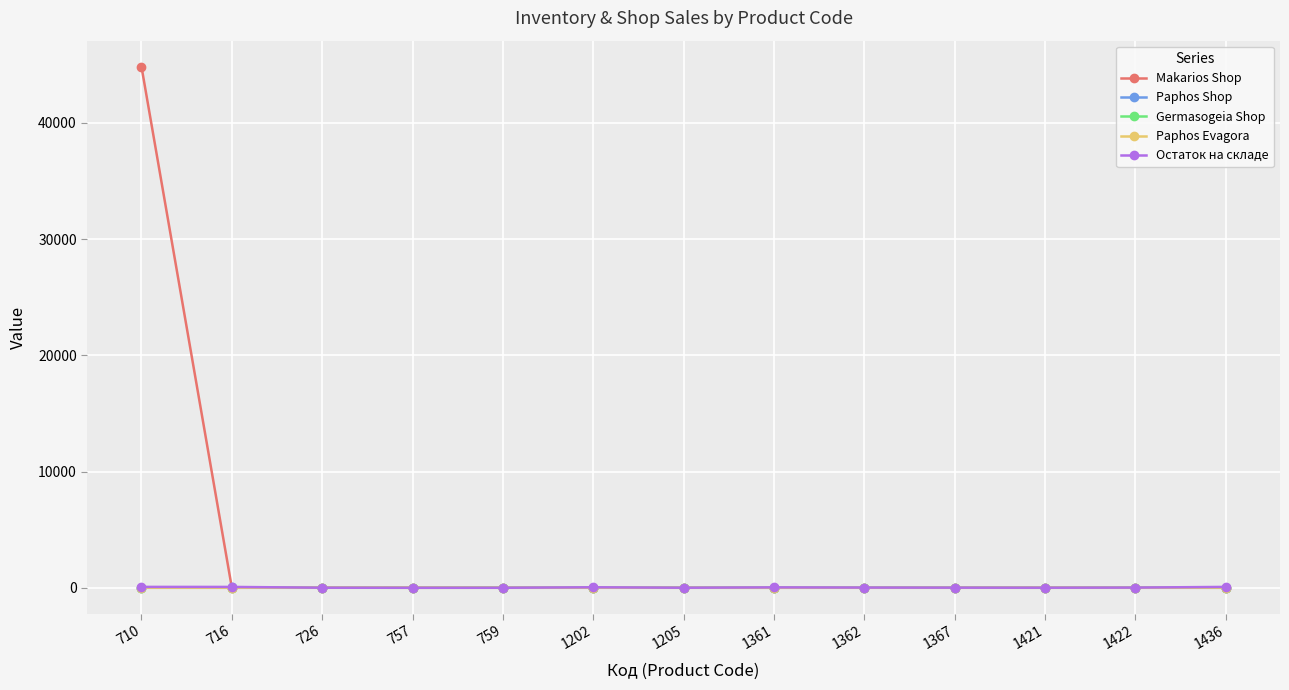

Which series has the largest total across all categories?

Makarios Shop